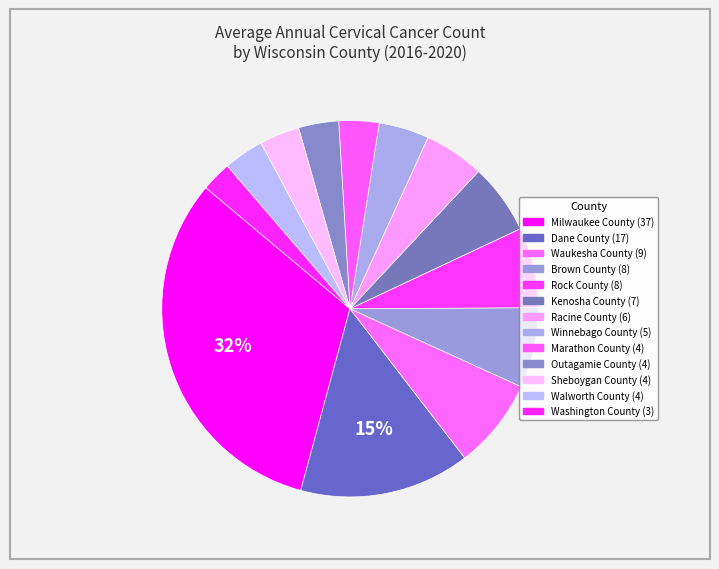

Which category has the biggest portion of the pie?

Milwaukee County